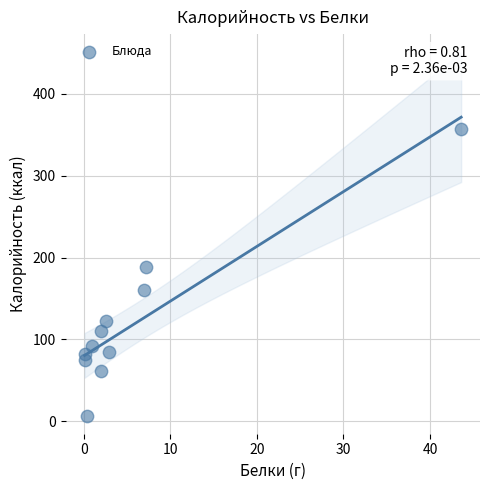

What is the average Y value?

122